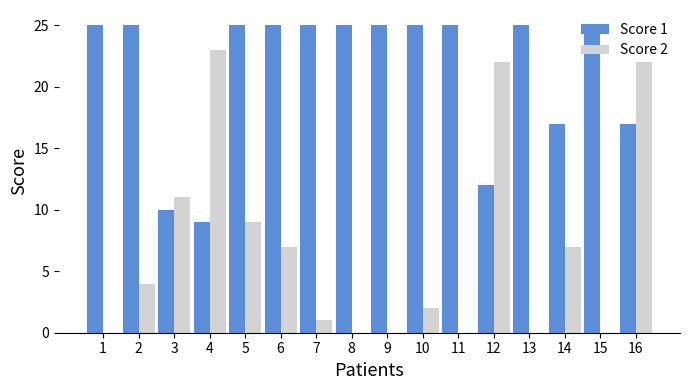

Which series has the largest total across all categories?

Score 1